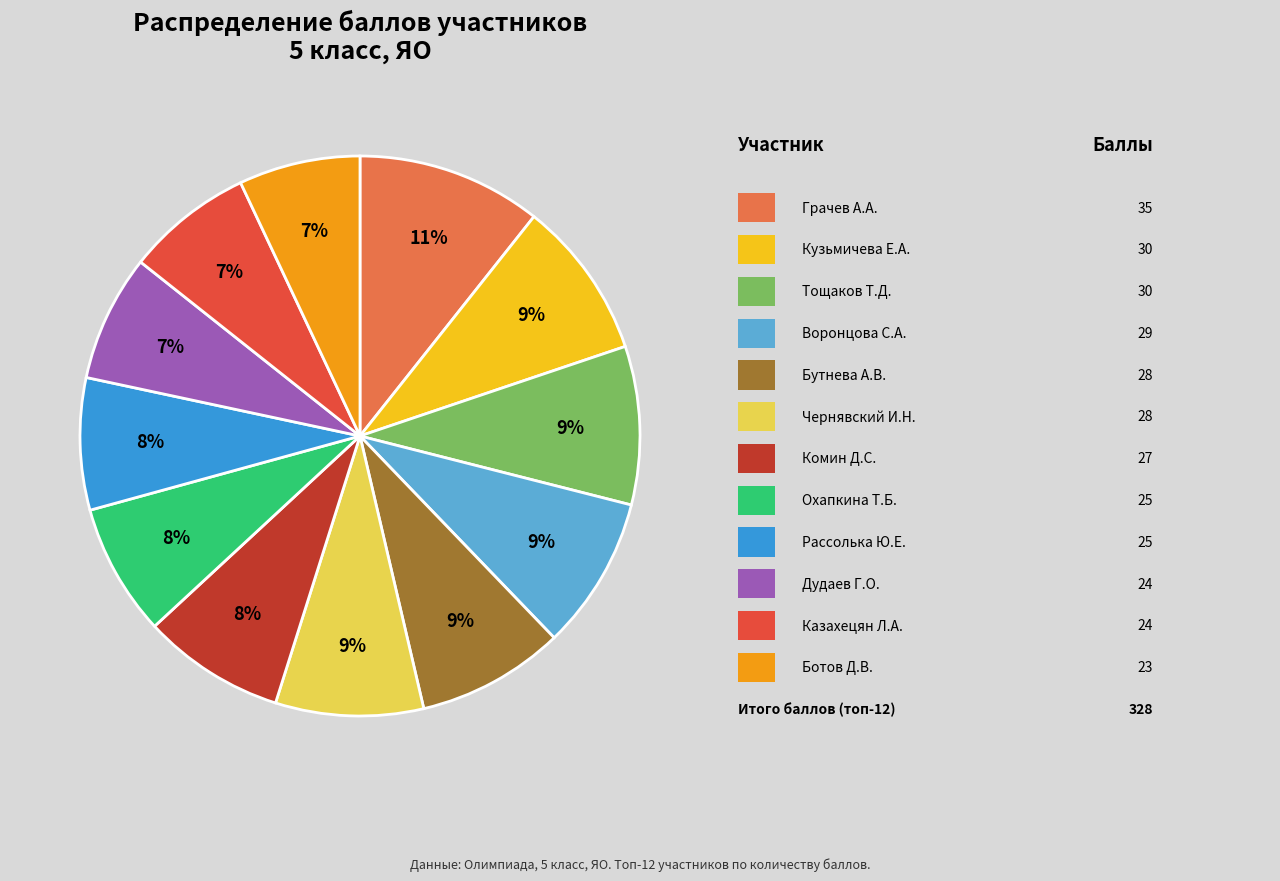

Does any single category account for the majority?

No